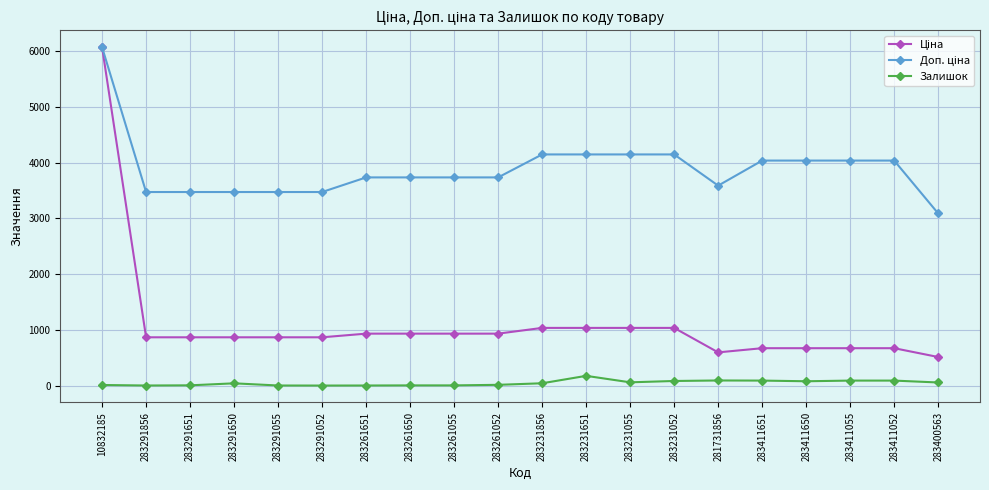

What is the greatest value displayed?

6067.2